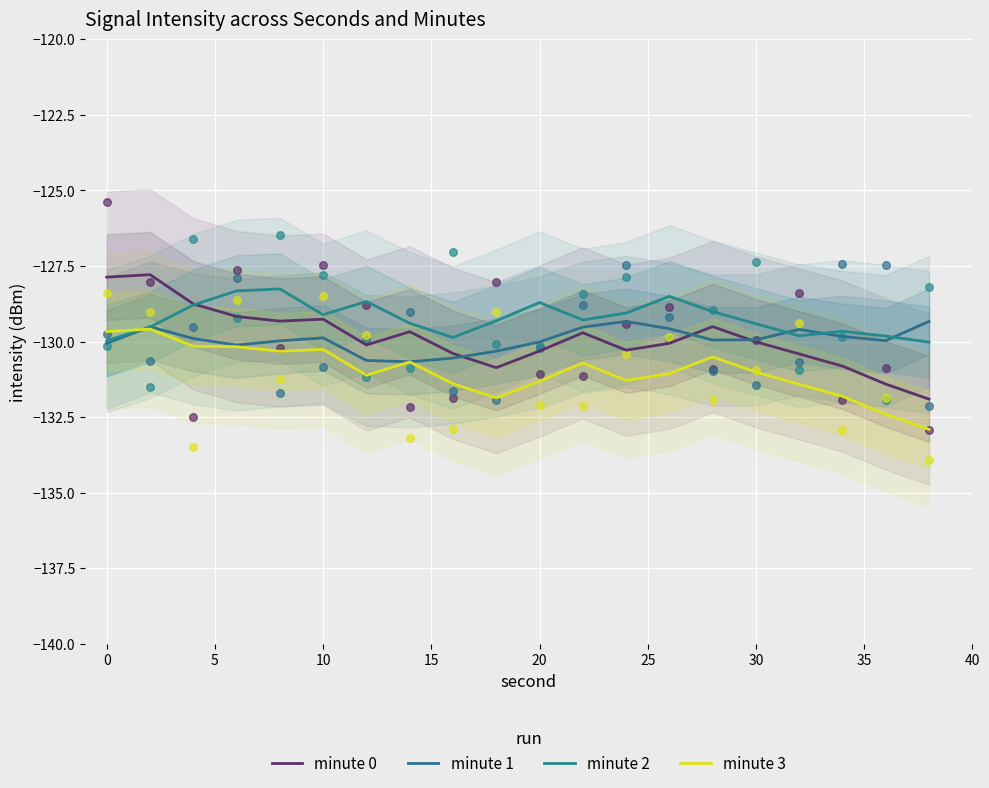

Which series reaches the maximum Y coordinate?

minute 0